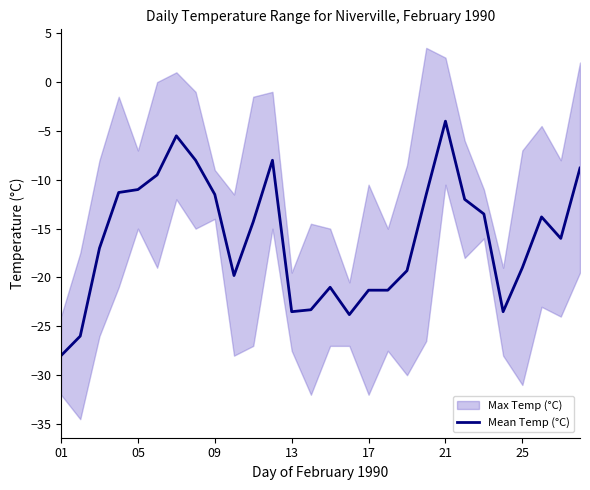

True or false: the data has more than 1 interior local peaks.

True